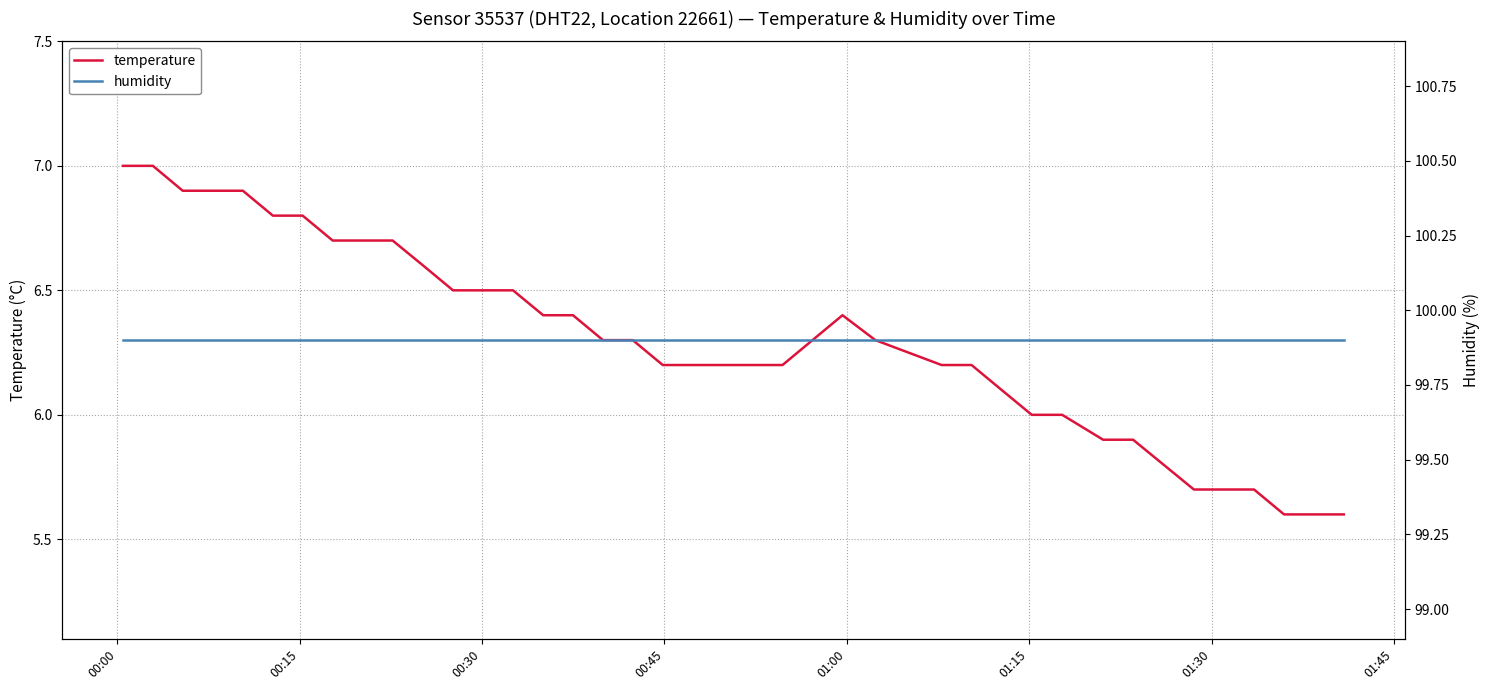

At which label does temperature reach its peak?

00:00